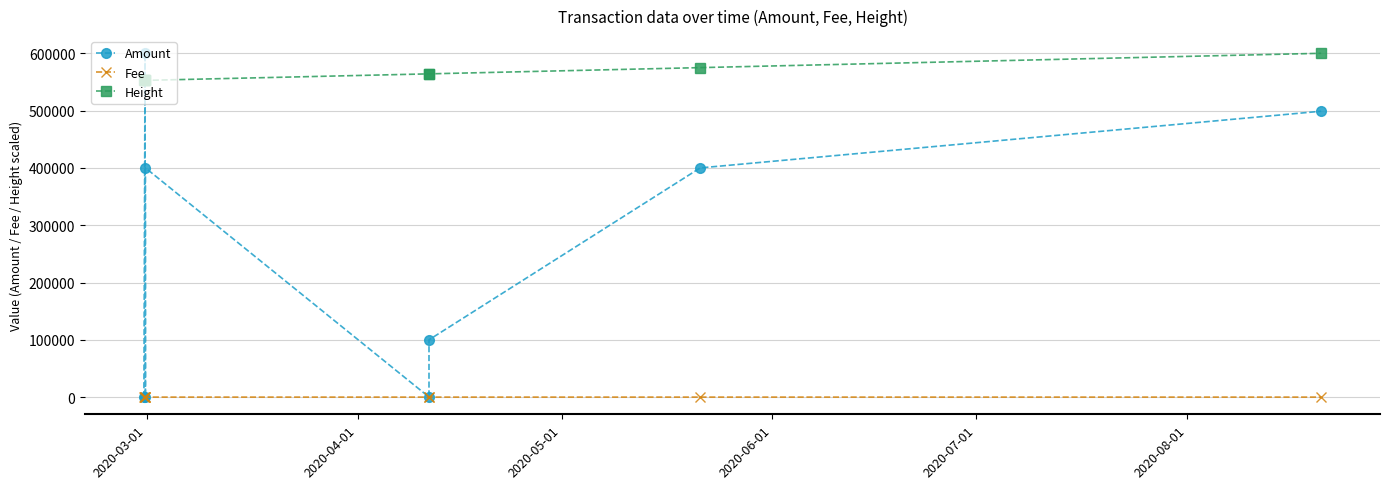

Reading left to right, extract all data points from this chart.

Amount: 0.0	600000.0	1000.0	400000.0	100.0	100000.0	400000.0	498899.6
Fee: 0.1	2.0	0.1	0.1	0.1	0.1	2.0	0.0
Height: 552688.2	552740.1	552753.8	552755.3	564124.3	564124.3	574999.9	600000.0